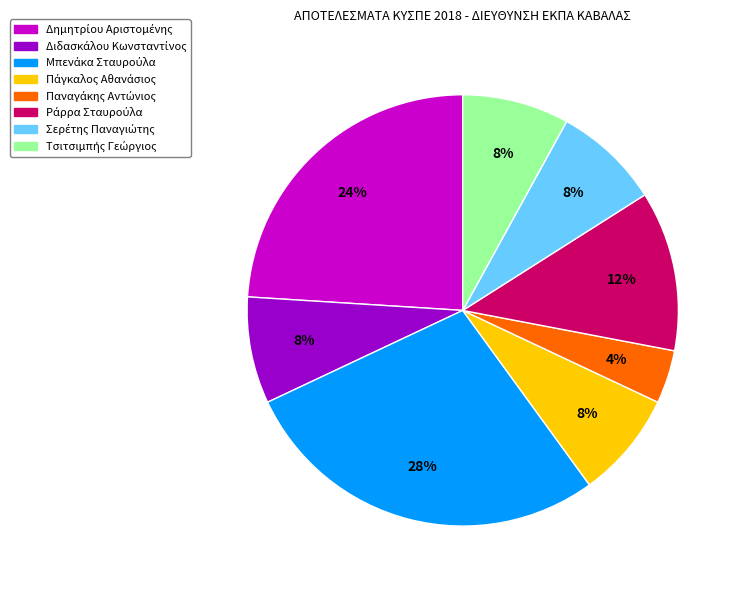

Is there a majority slice in this chart?

No